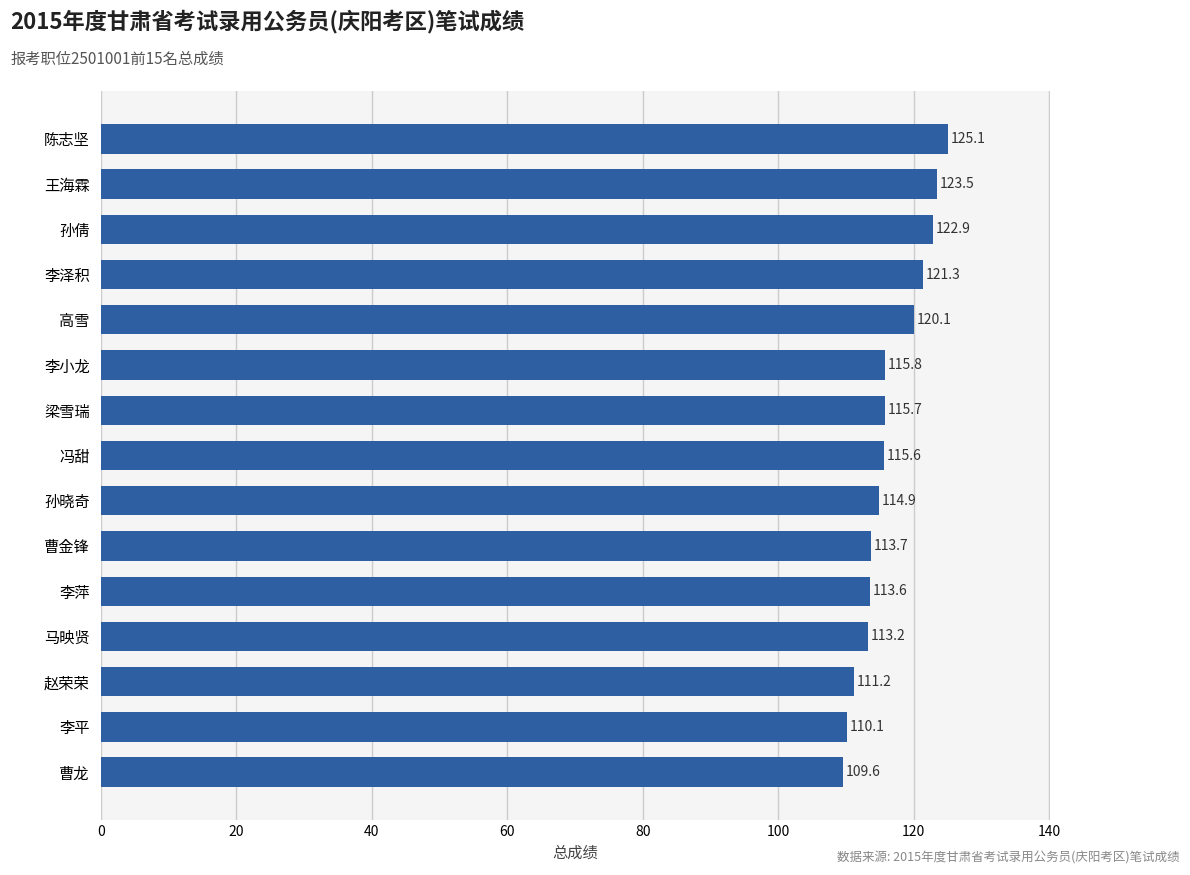

Reading bottom to top, list all the values displayed in this chart.

109.6	110.1	111.2	113.2	113.6	113.7	114.9	115.6	115.7	115.8	120.1	121.3	122.9	123.5	125.1